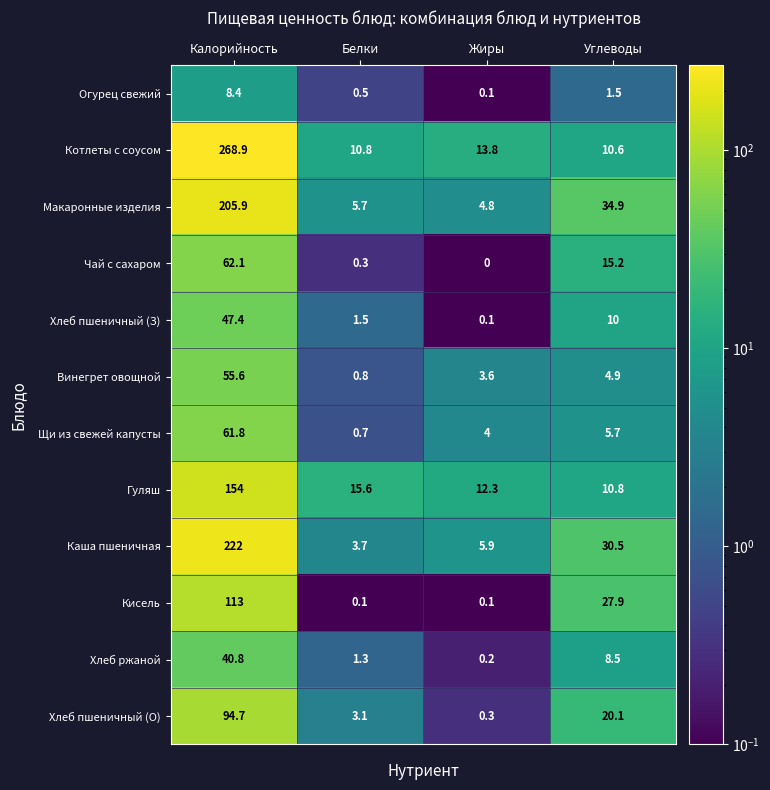

At Белки, list the series in order from largest to smallest.

Гуляш, Котлеты с соусом, Макаронные изделия, Каша пшеничная, Хлеб пшеничный (О), Хлеб пшеничный (З), Хлеб ржаной, Винегрет овощной, Щи из свежей капусты, Огурец свежий, Чай с сахаром, Кисель